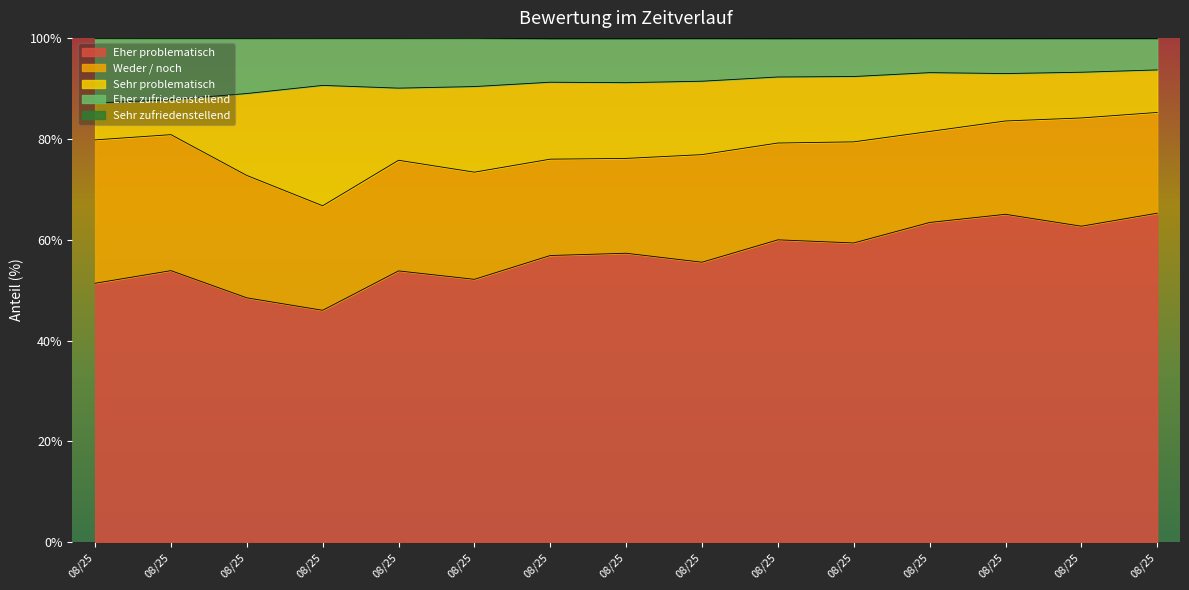

What is the average value of the Eher problematisch series?

56.7